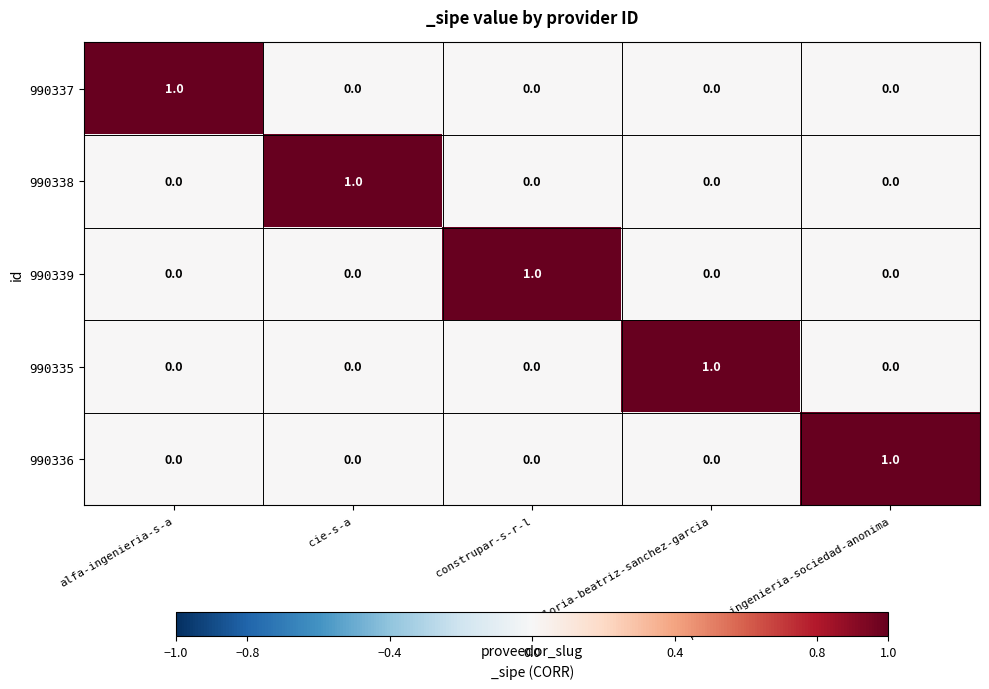

Count the 990335 values in the range 0 to 1.

5